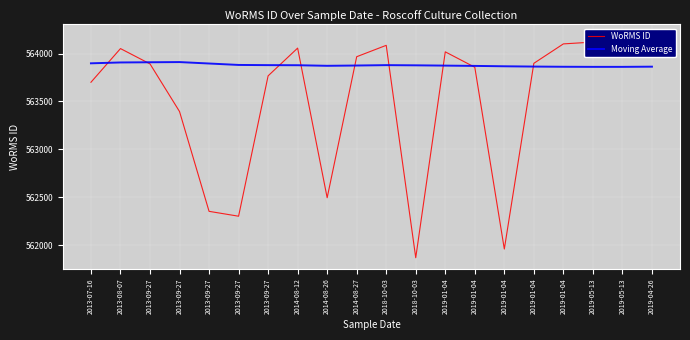

What is the label of the 4th point from the left?

2013-09-27